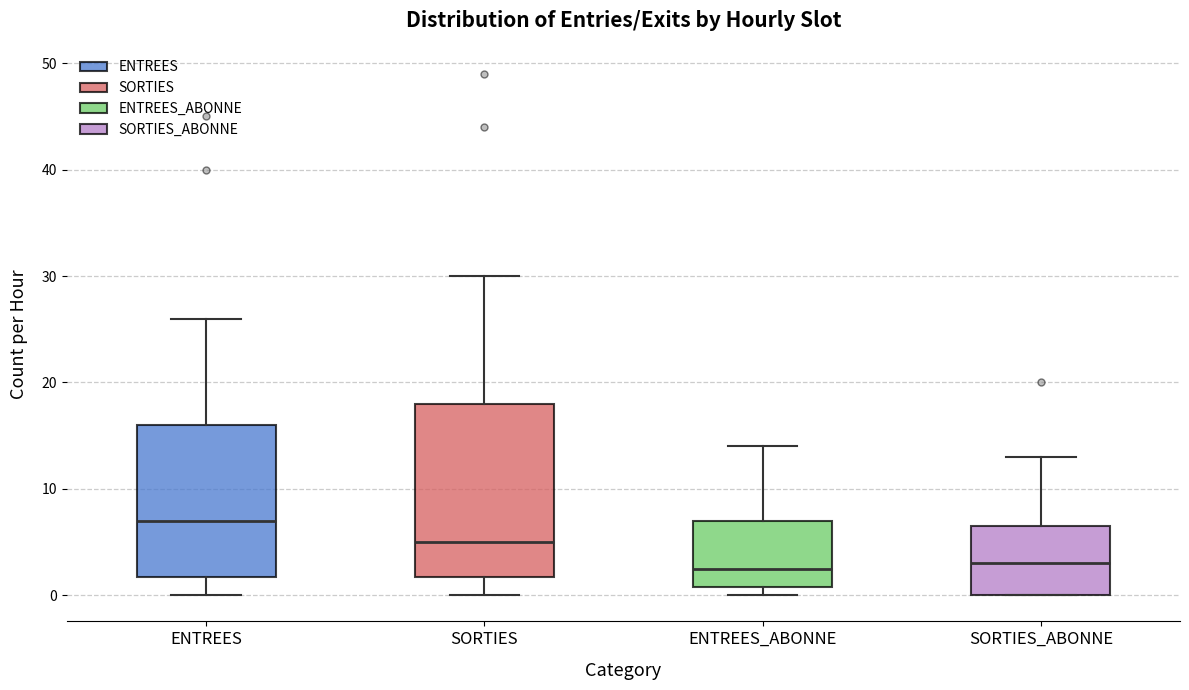

Which box's median line is the highest?

ENTREES